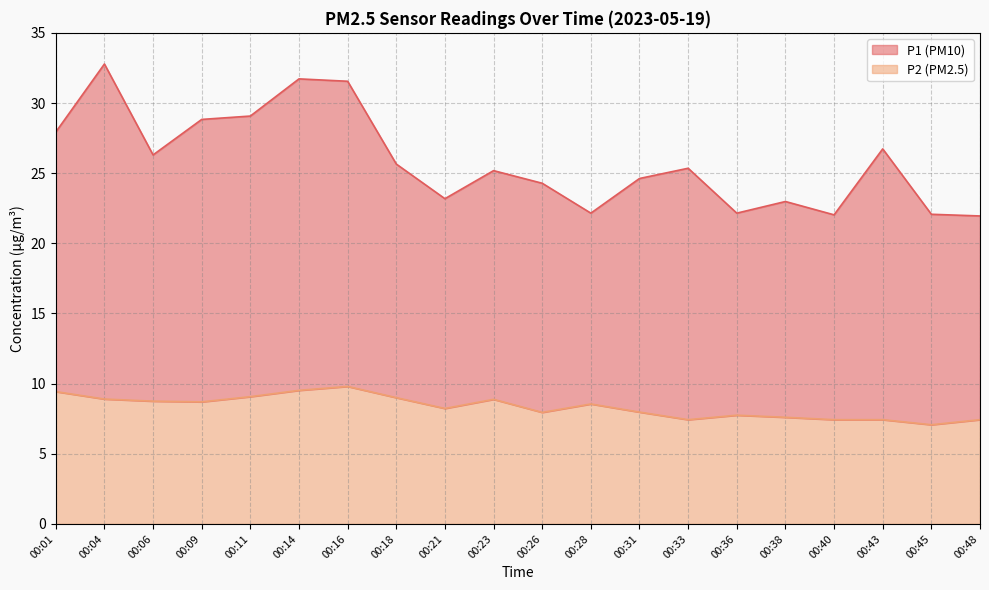

At which category does P2 reach its first local peak?

00:16